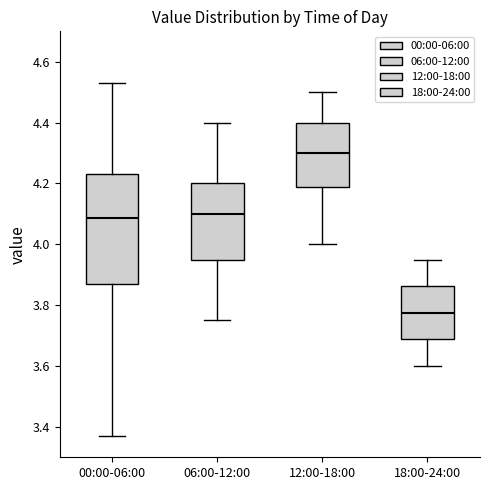

Which box has the highest median line?

12:00-18:00